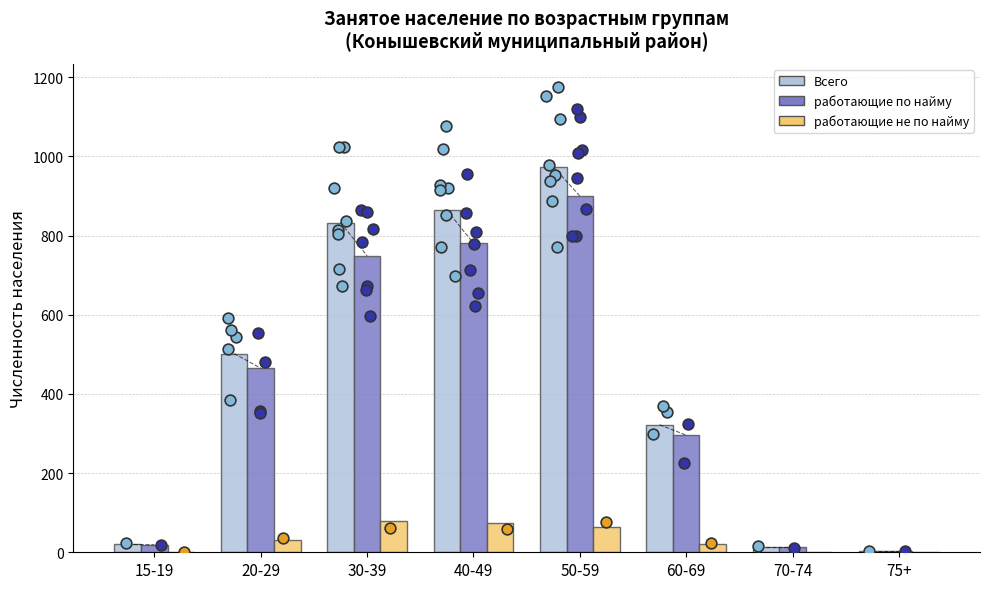

At which category is the sum across all series the highest?

50-59